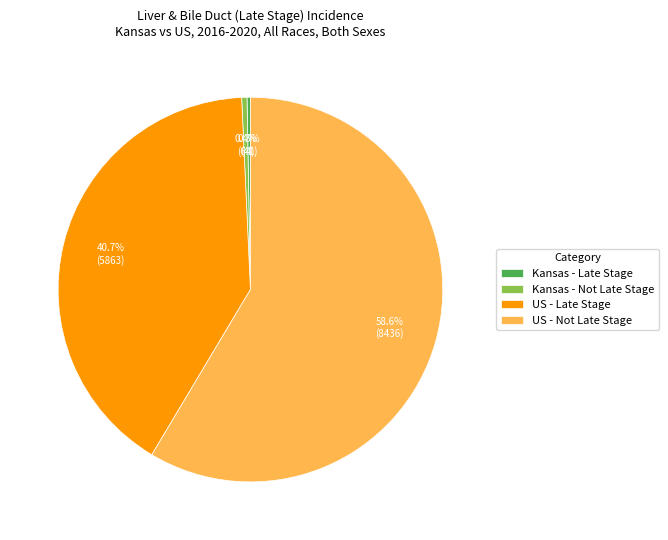

Which has a higher value, US - Not Late Stage or Kansas - Not Late Stage?

US - Not Late Stage